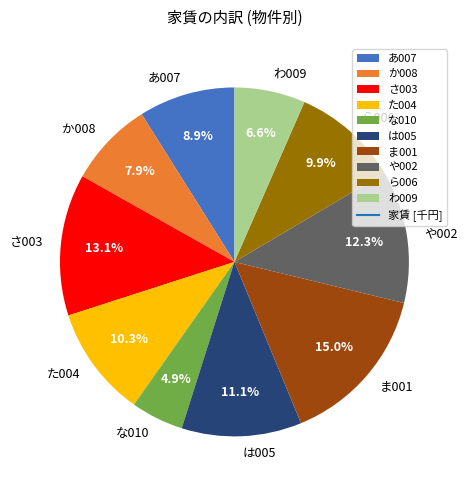

What is the total percentage of わ009 and あ007?

15.5%